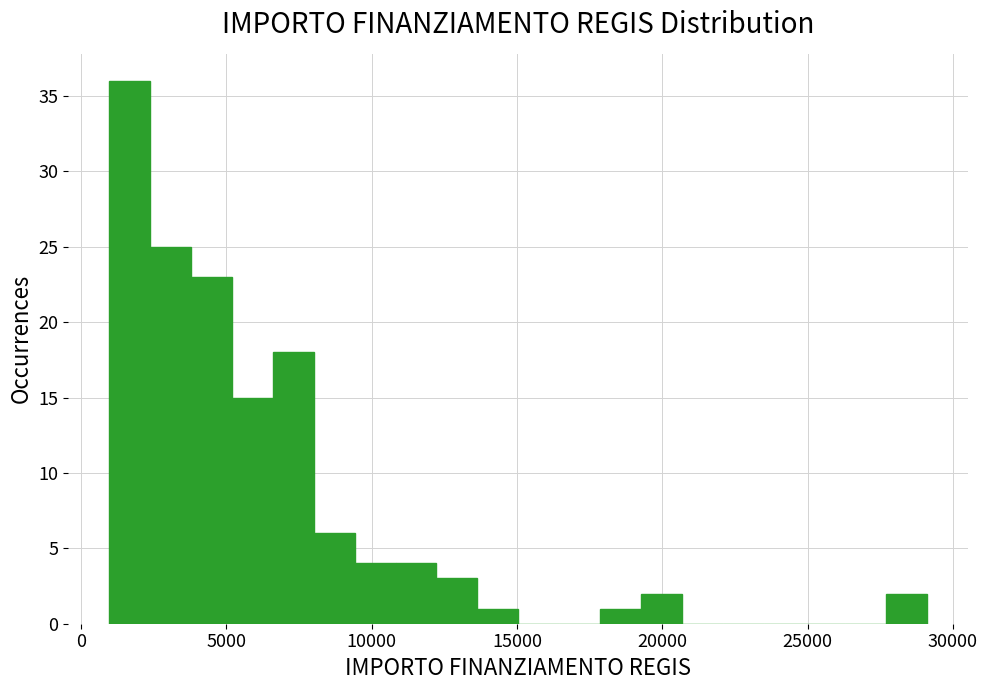

Around what value on the x-axis is the tallest bar? Give the approximate position of its centre, as read against the axis.

1500